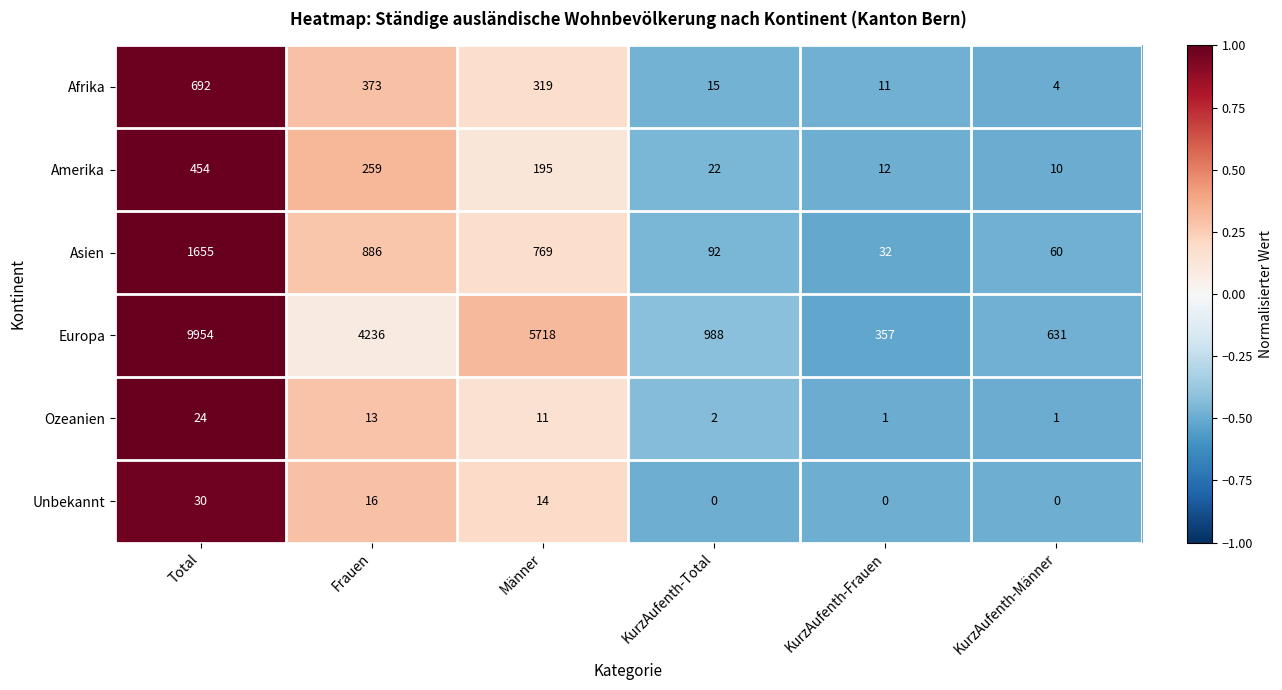

What is the approximate value of Europa at KurzAufenth-Total?

988